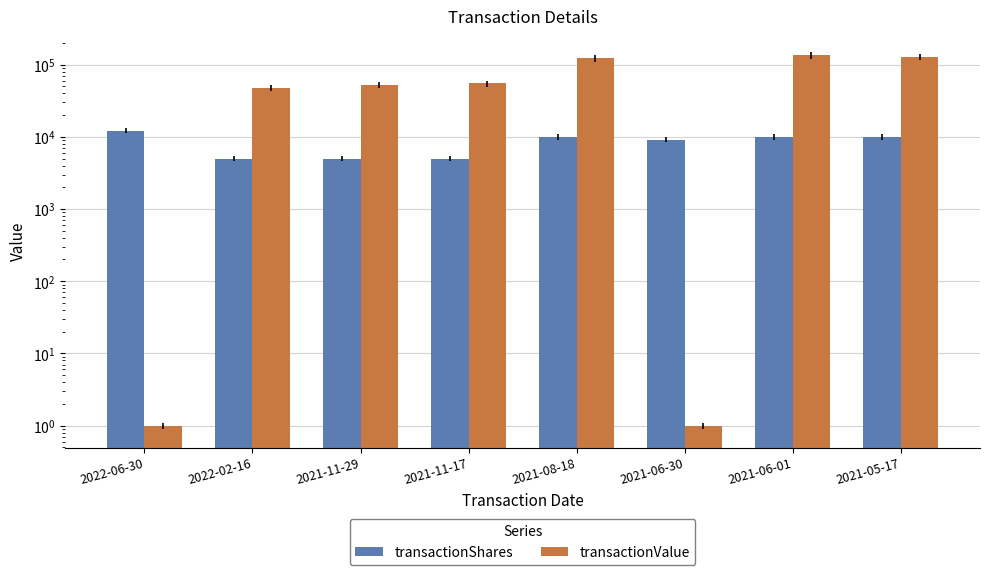

Between 2021-11-29 and 2021-08-18, which series saw the biggest shift?

transactionValue